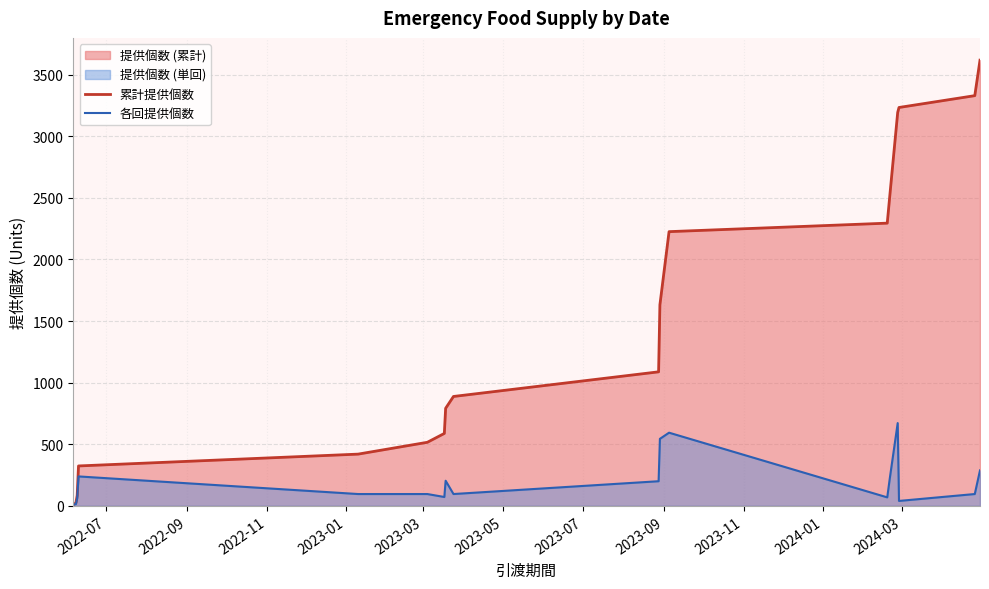

What is the minimum value shown in the chart?

10